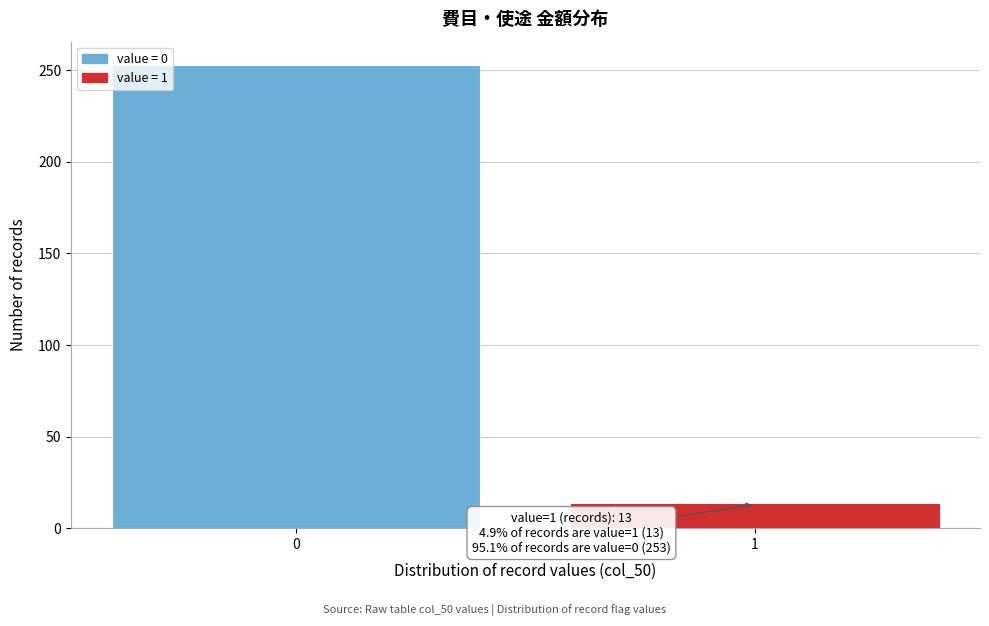

Reading right to left, extract all data points from this chart.

13	253